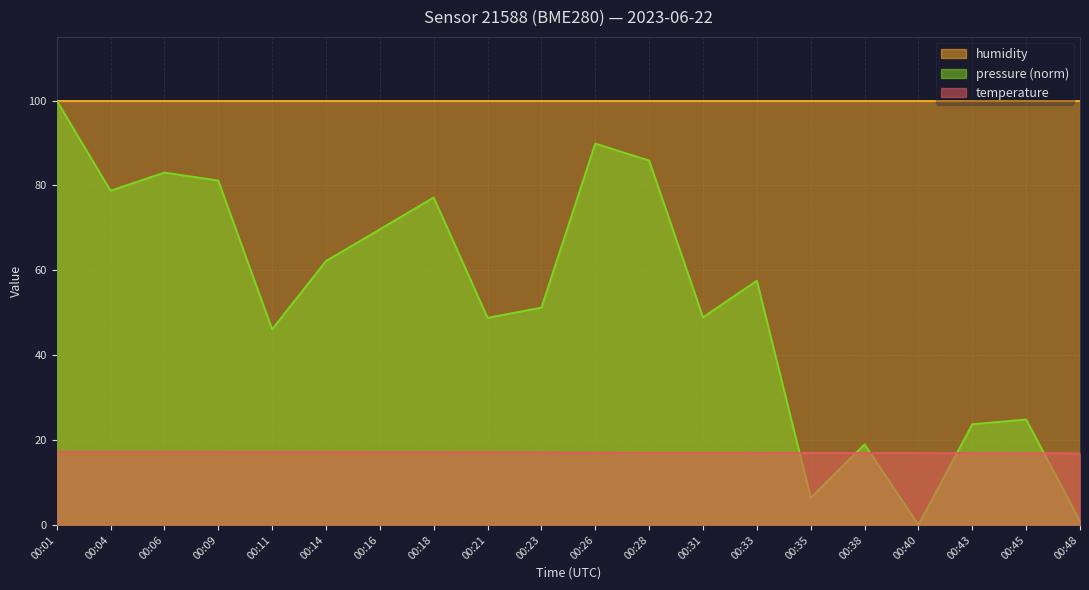

At which label does temperature first exceed 17?

00:01